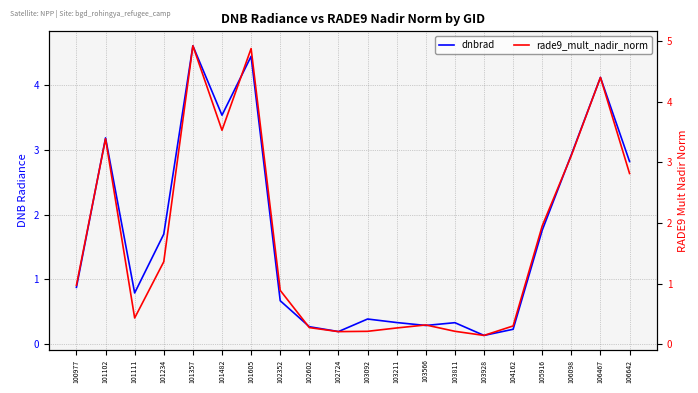

Which series has the largest total across all categories?

rade9_mult_nadir_norm